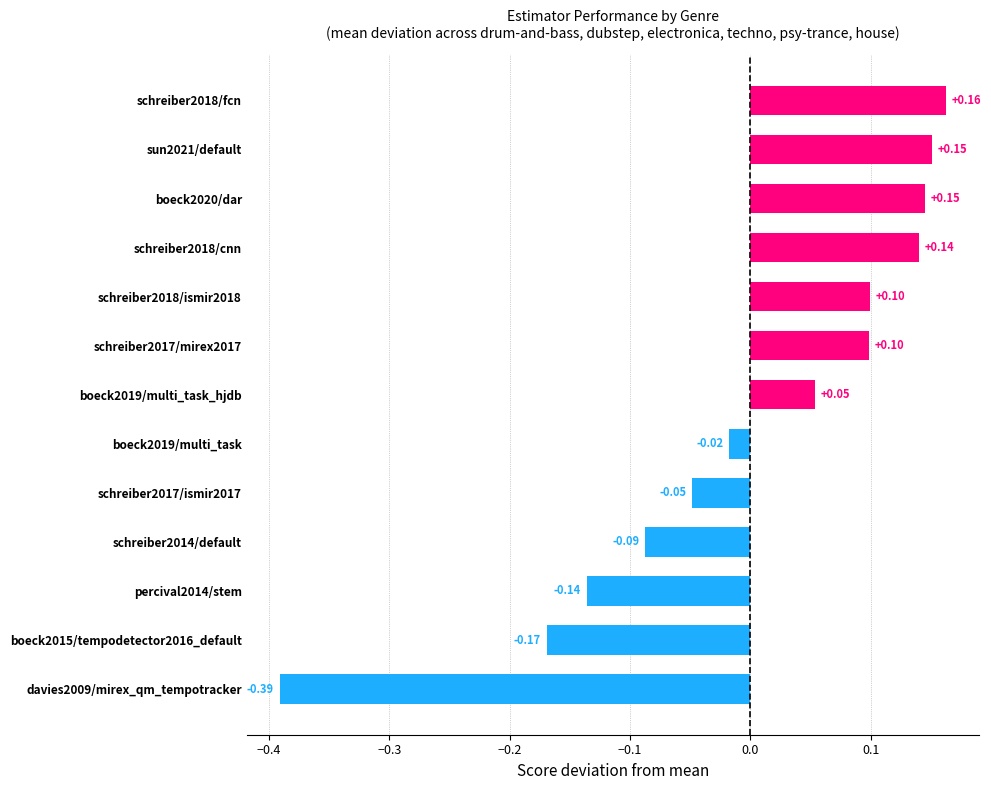

Are the bars horizontal?

Yes